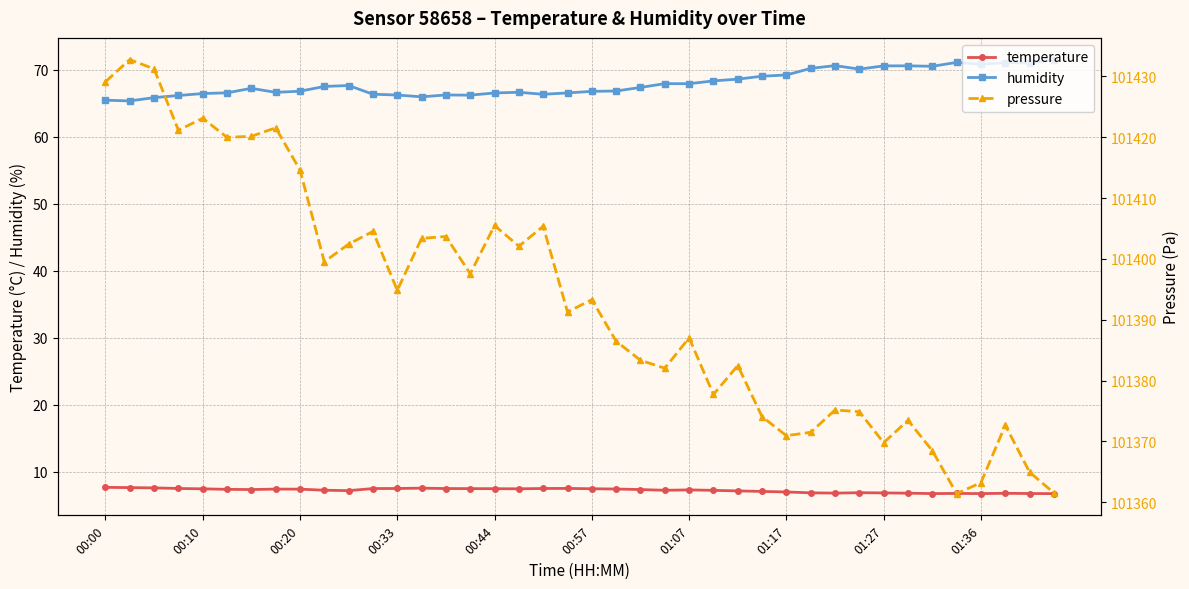

The pressure series shows 167553.9 at 29. True or false?

False